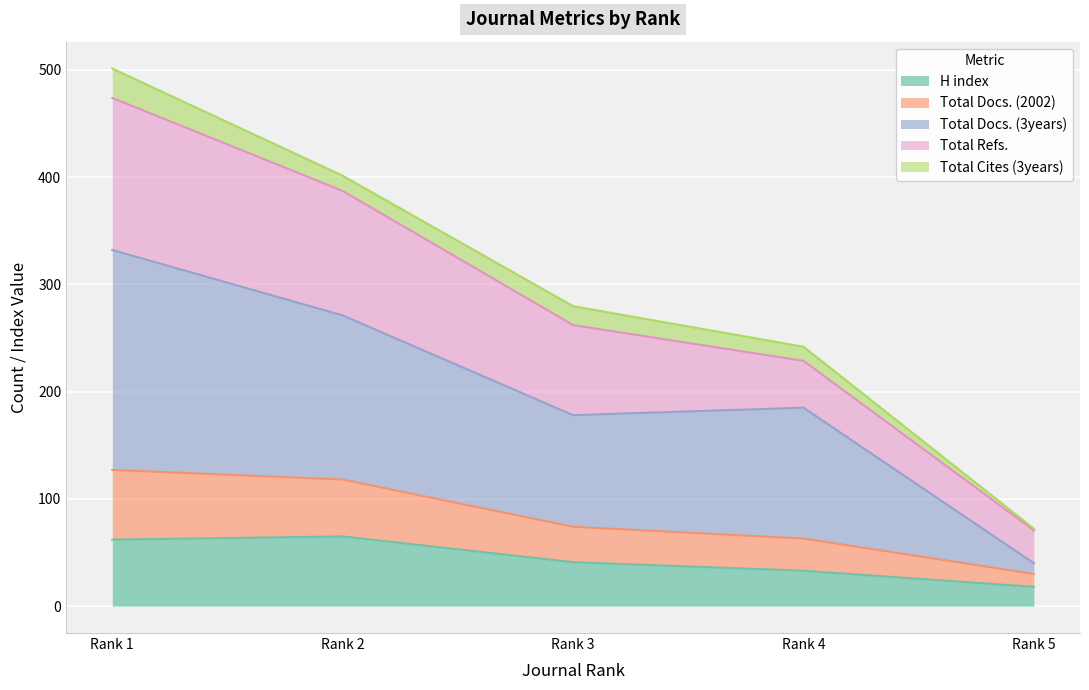

What is the greatest value displayed?

473.7